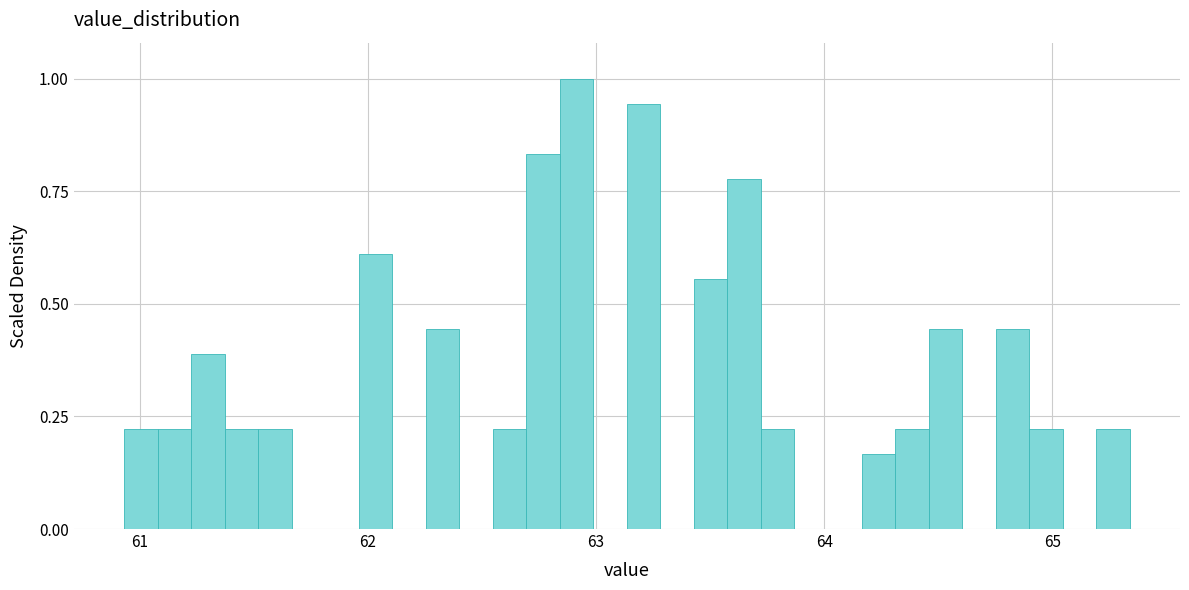

Read against the x-axis, roughly where is the centre of the tallest bar?

62.9